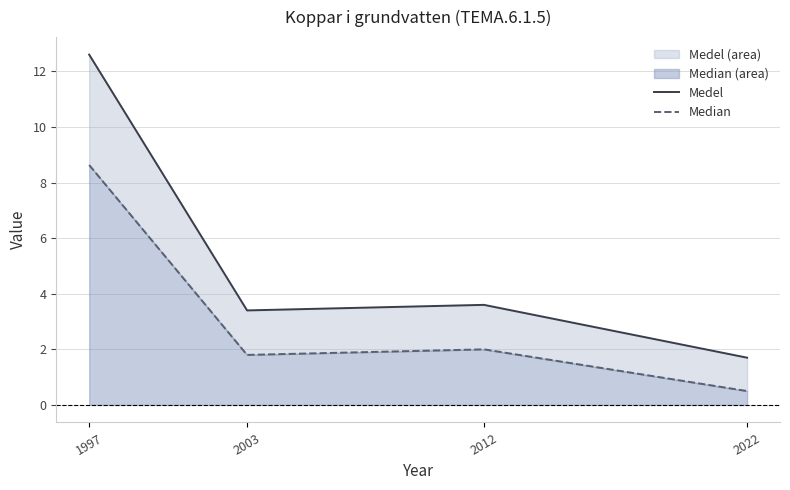

How many categories are shown in the chart?

4